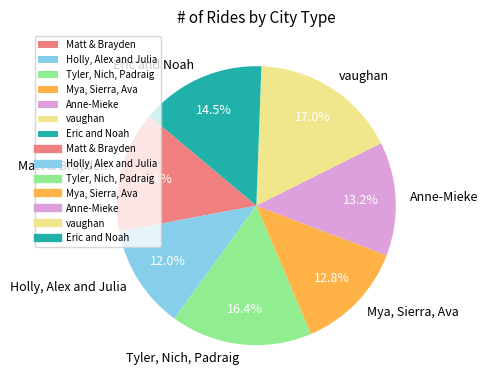

Is there a majority slice in this chart?

No